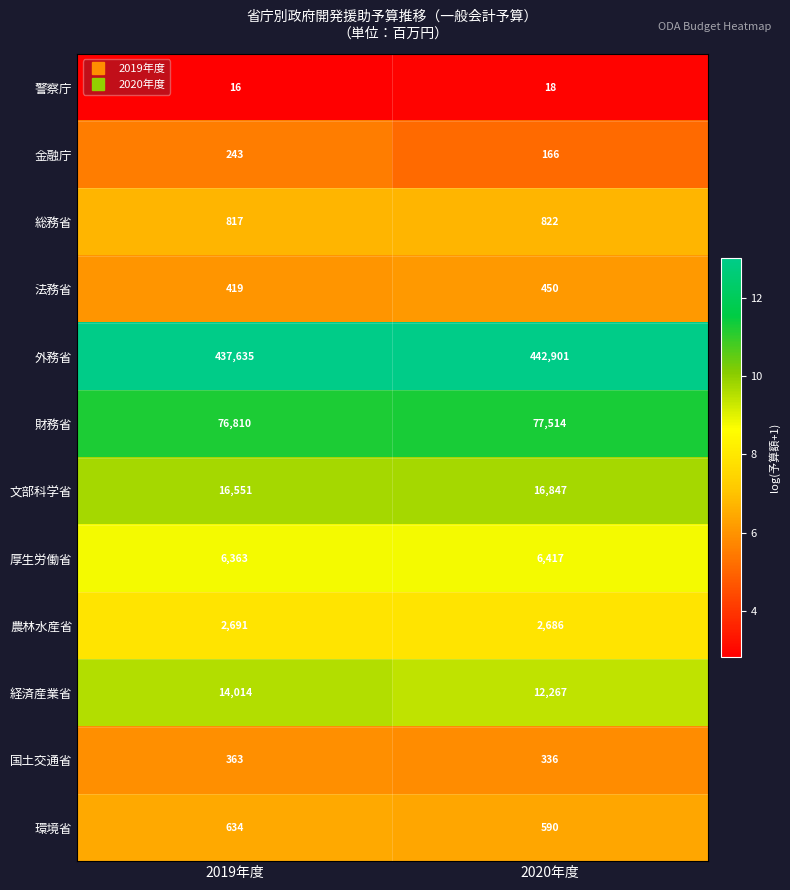

Which series has the largest total across all categories?

外務省